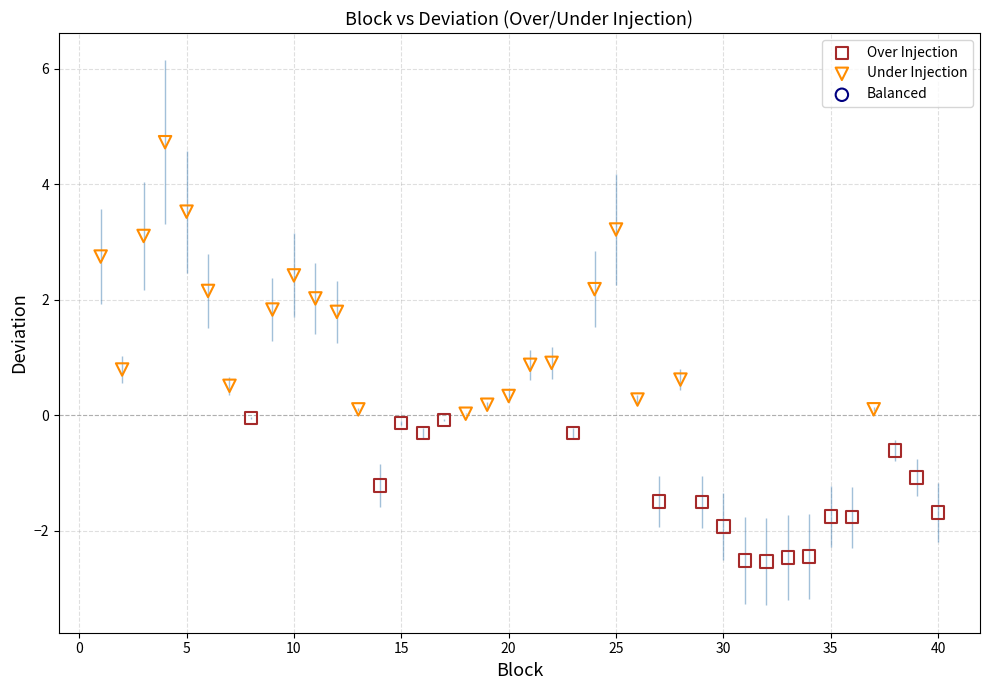

Which series reaches the minimum Y coordinate?

Over Injection